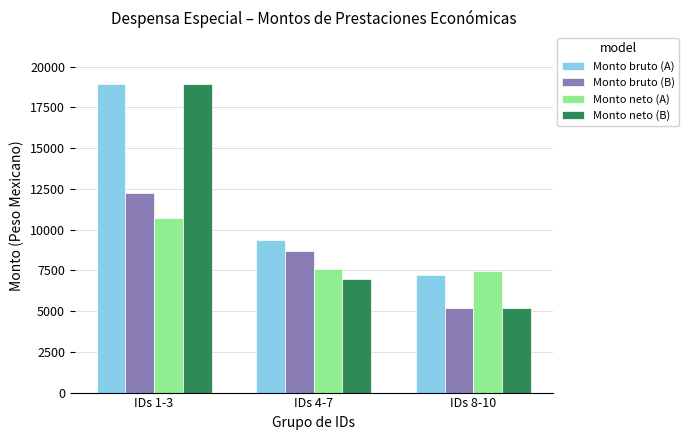

At how many categories does at least one series exceed 6836?

3